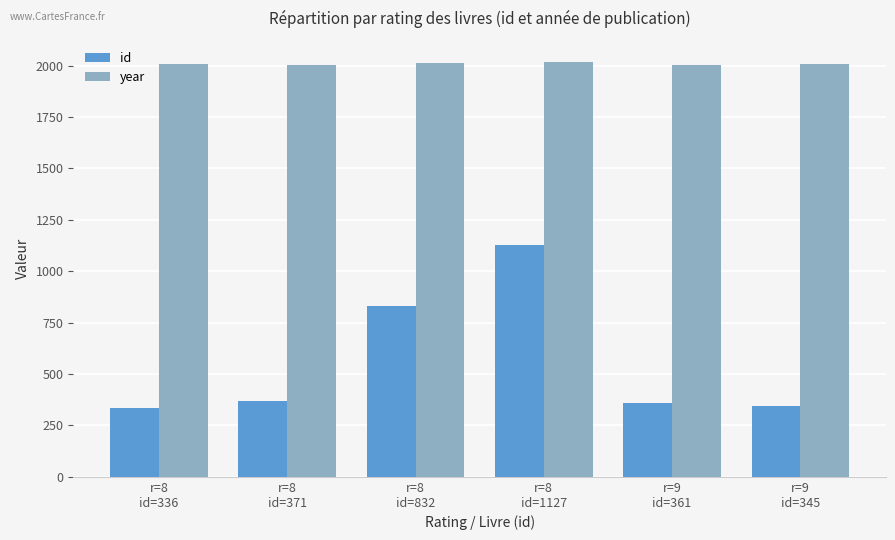

The value of id at r=8
id=1127 is 1127. True or false?

True